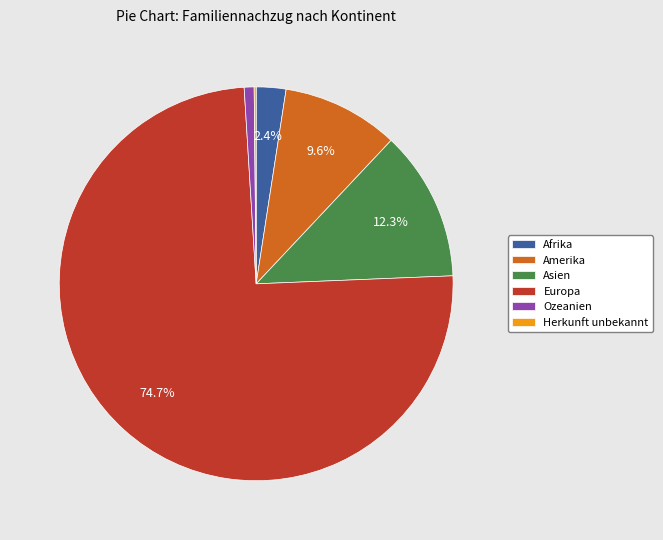

Is the sum of Ozeanien and Europa greater than half?

Yes